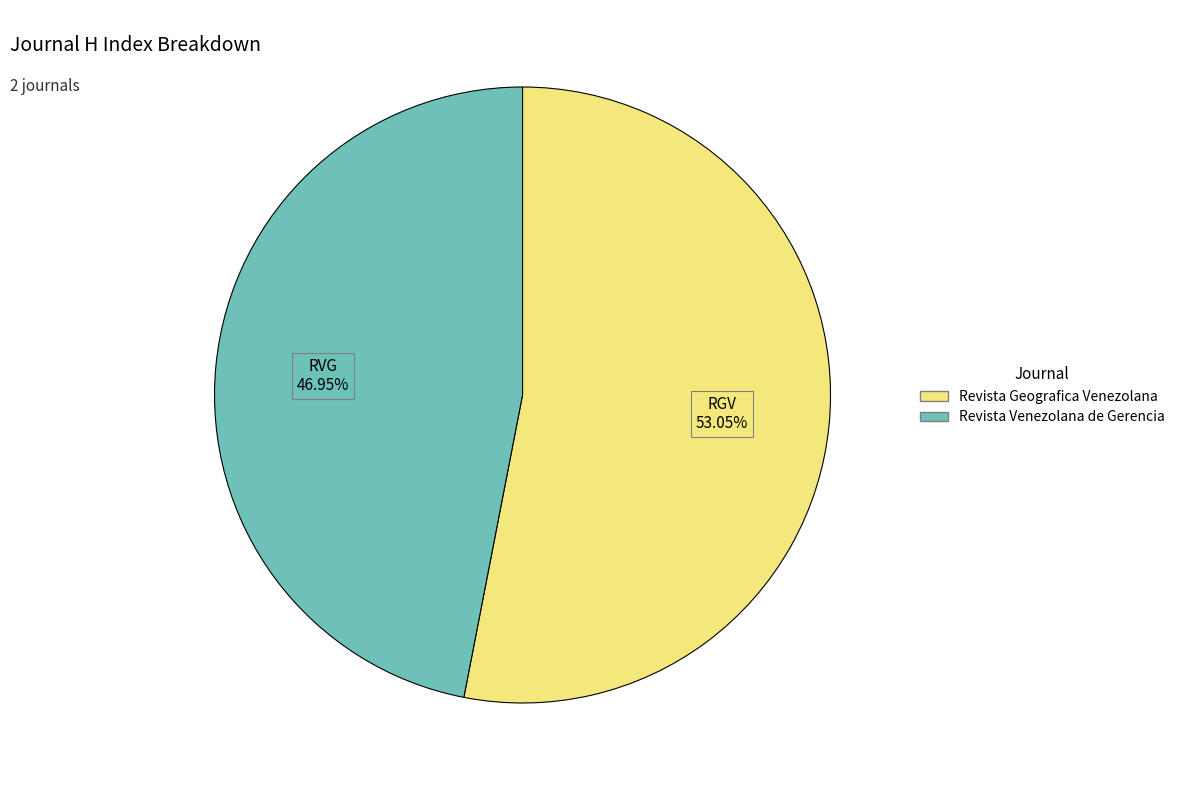

Is Revista Venezolana de Gerencia the majority of the pie?

No